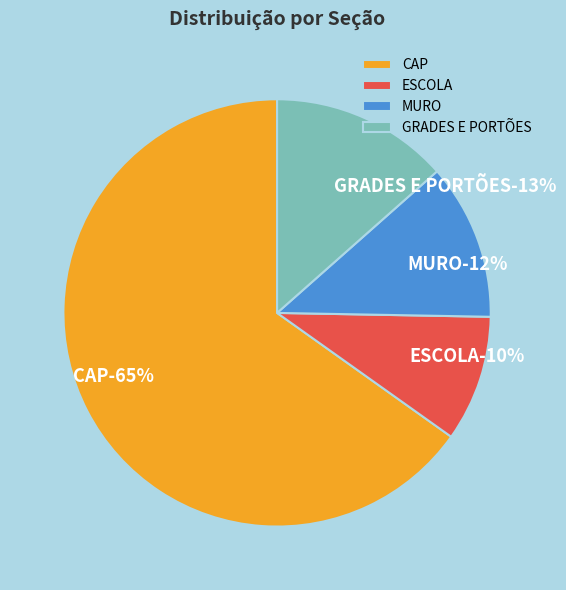

Is MURO the majority of the pie?

No